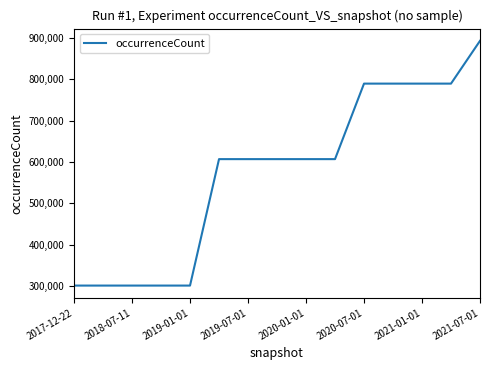

What is the minimum value shown in the chart?

301099